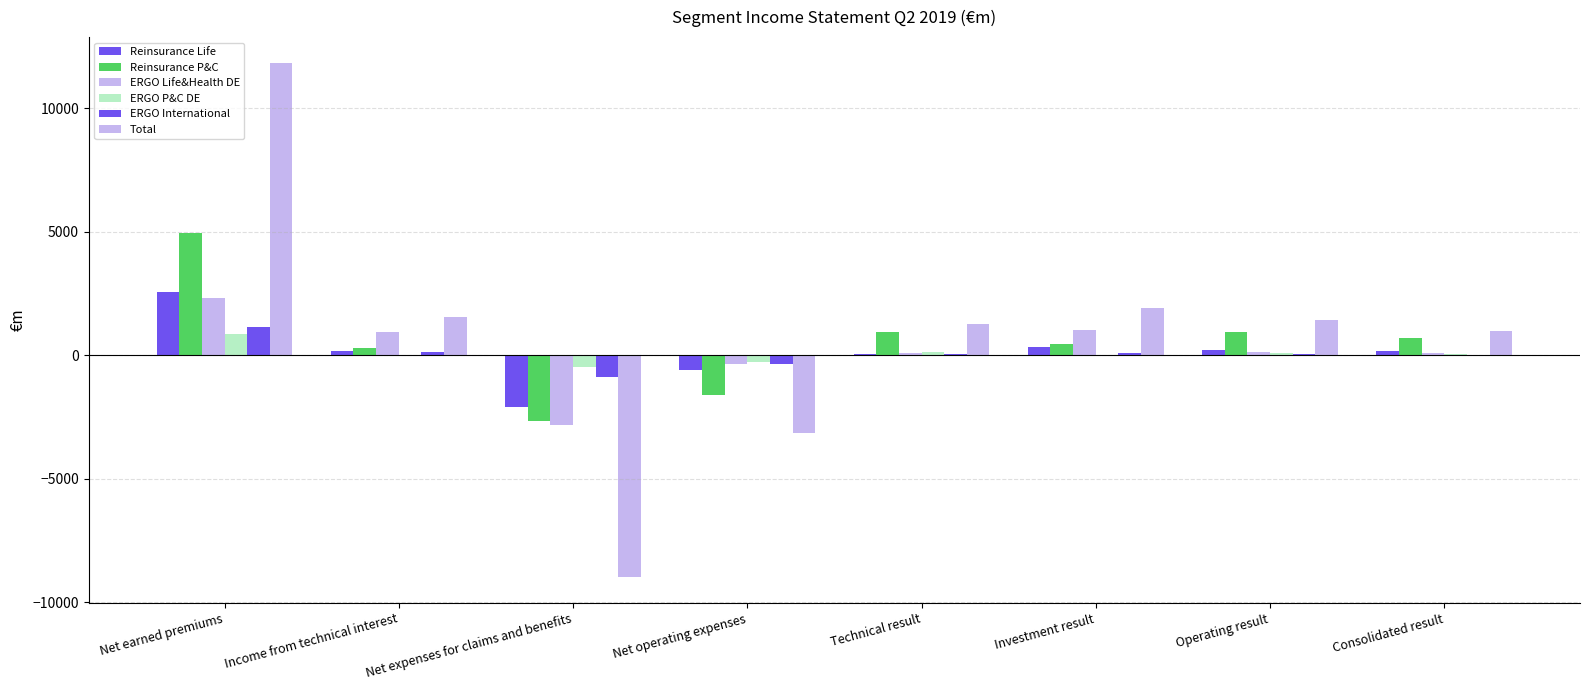

Does the chart contain stacked bars?

No